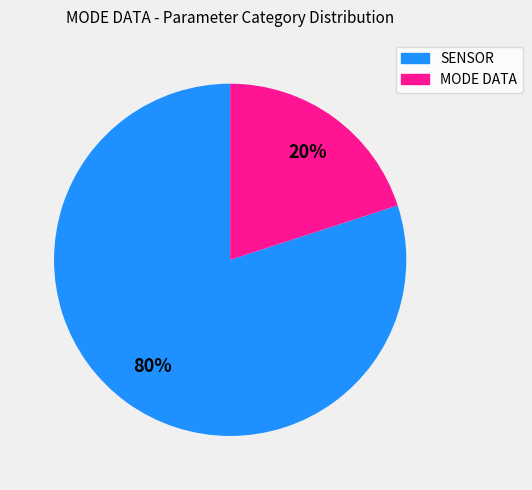

To the nearest percent, what is the average slice percentage?

50%